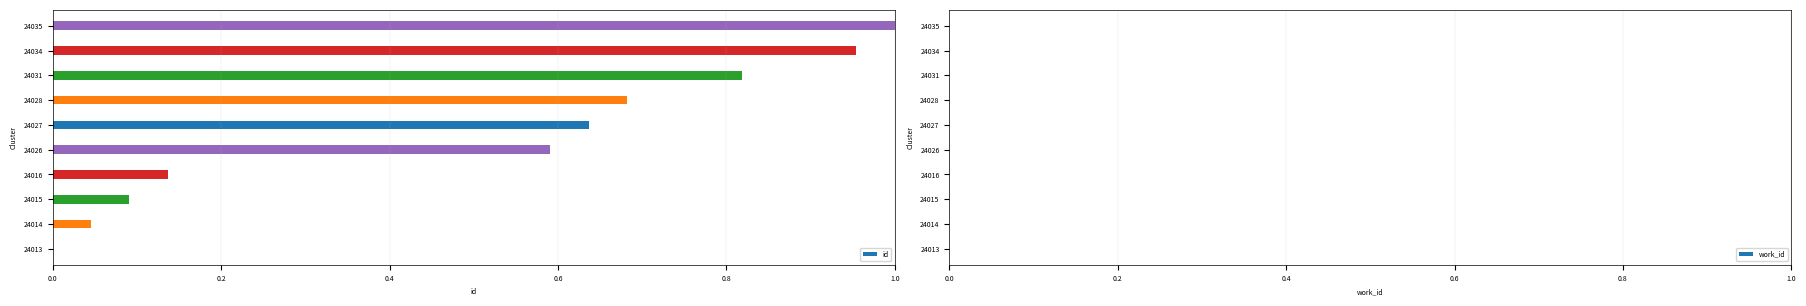

Is it true that the value at 24034 is 1.4?

False